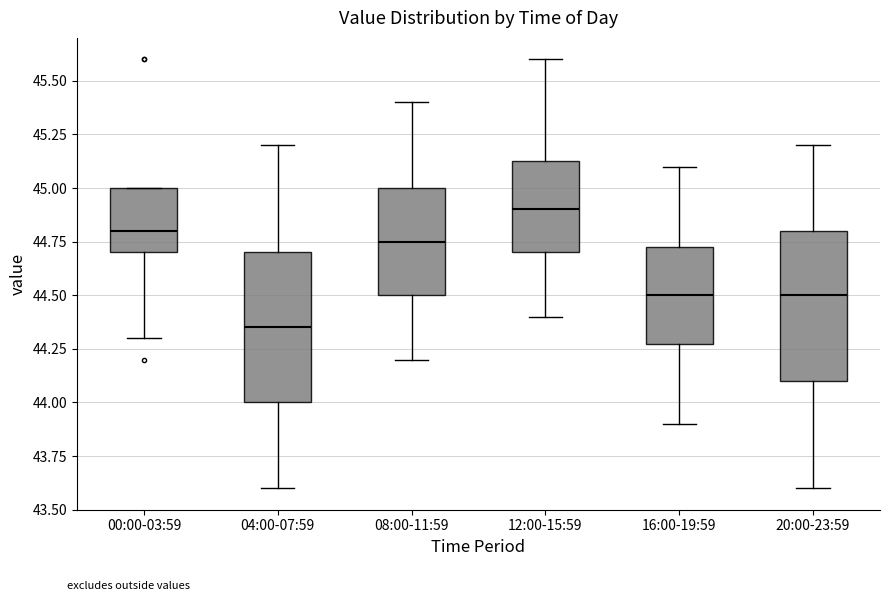

Which box has the highest median line?

12:00-15:59